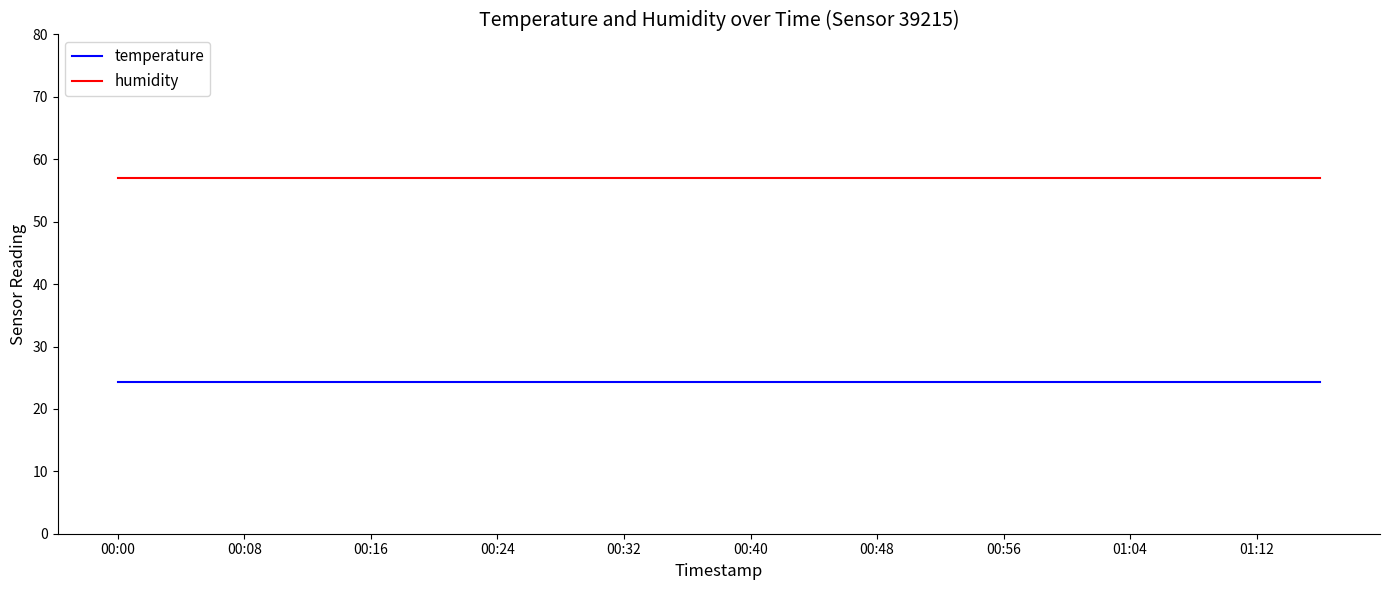

What is the minimum value shown in the chart?

24.3